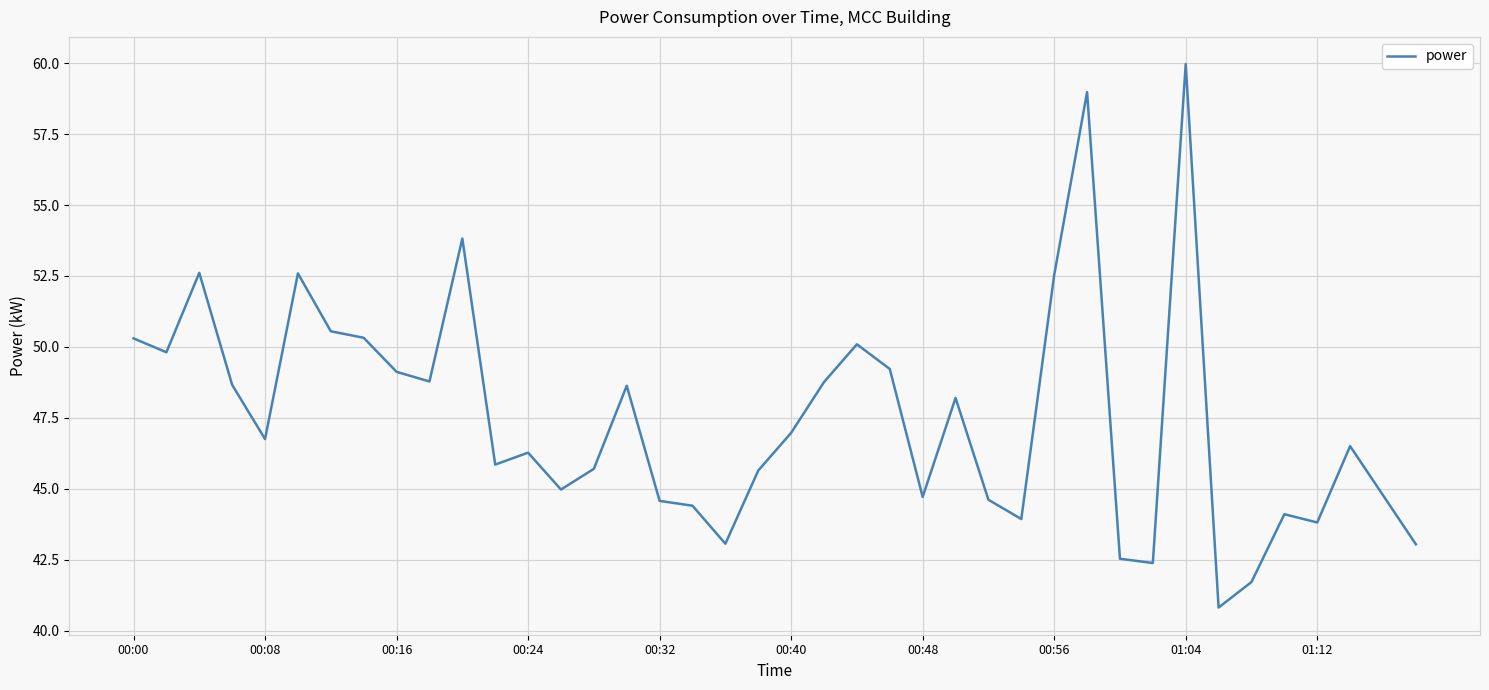

What is the minimum value shown in the chart?

40.8